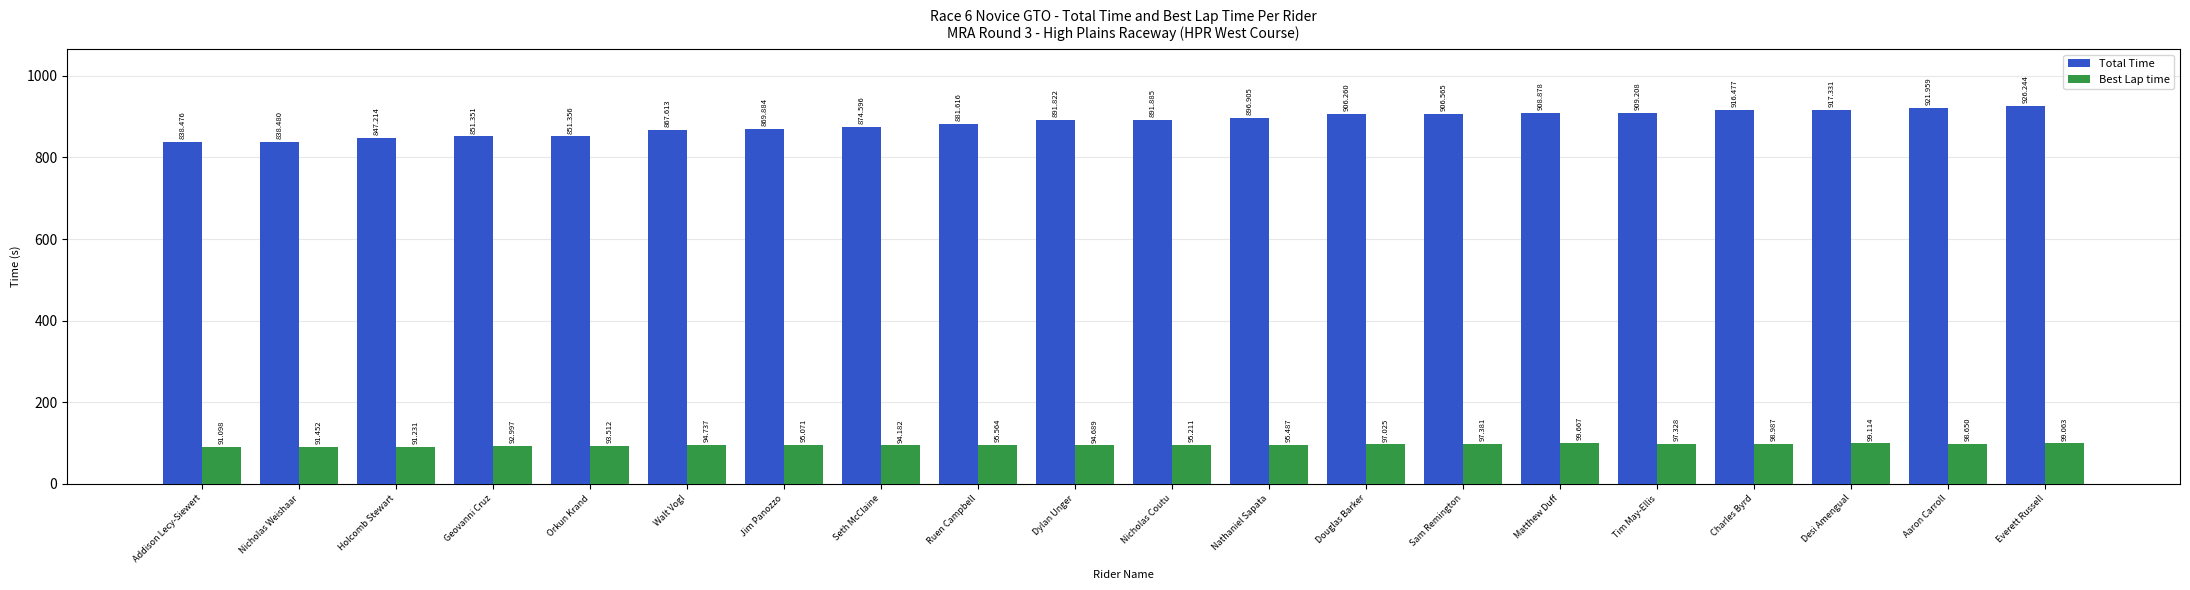

What is the smallest value displayed?

91.1